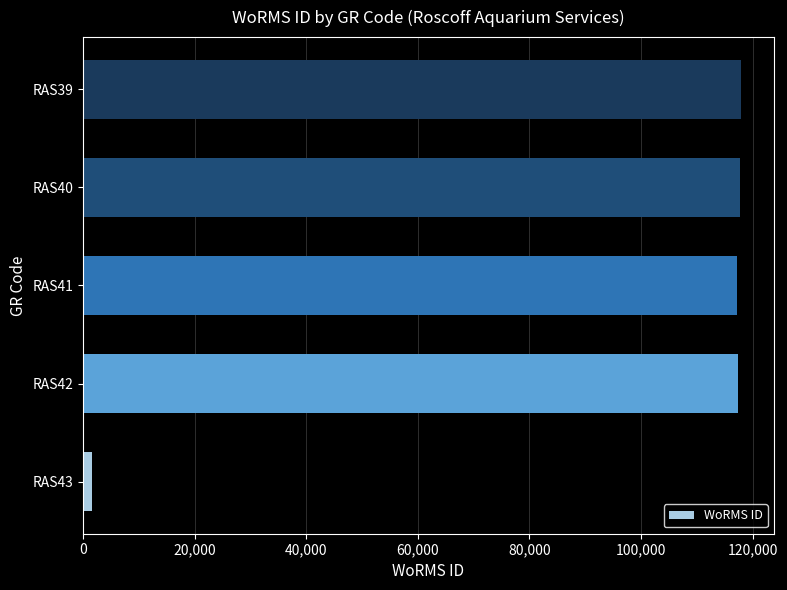

What is the sum of all values?

471728